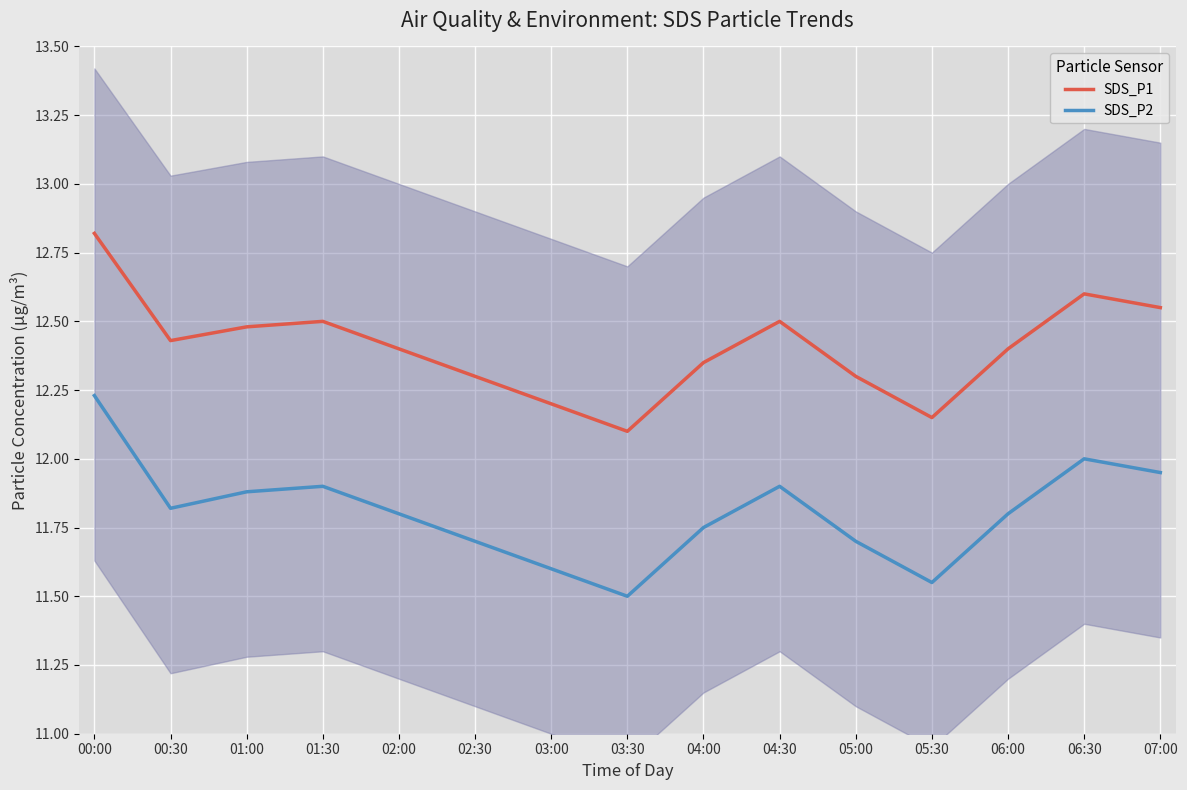

List the series in order of their overall mean, lowest first.

SDS_P2, SDS_P1